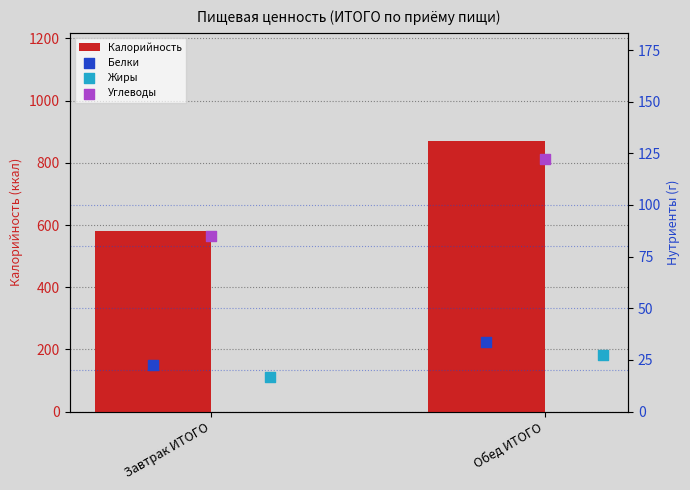

Which series has the widest spread of Y values?

Калорийность